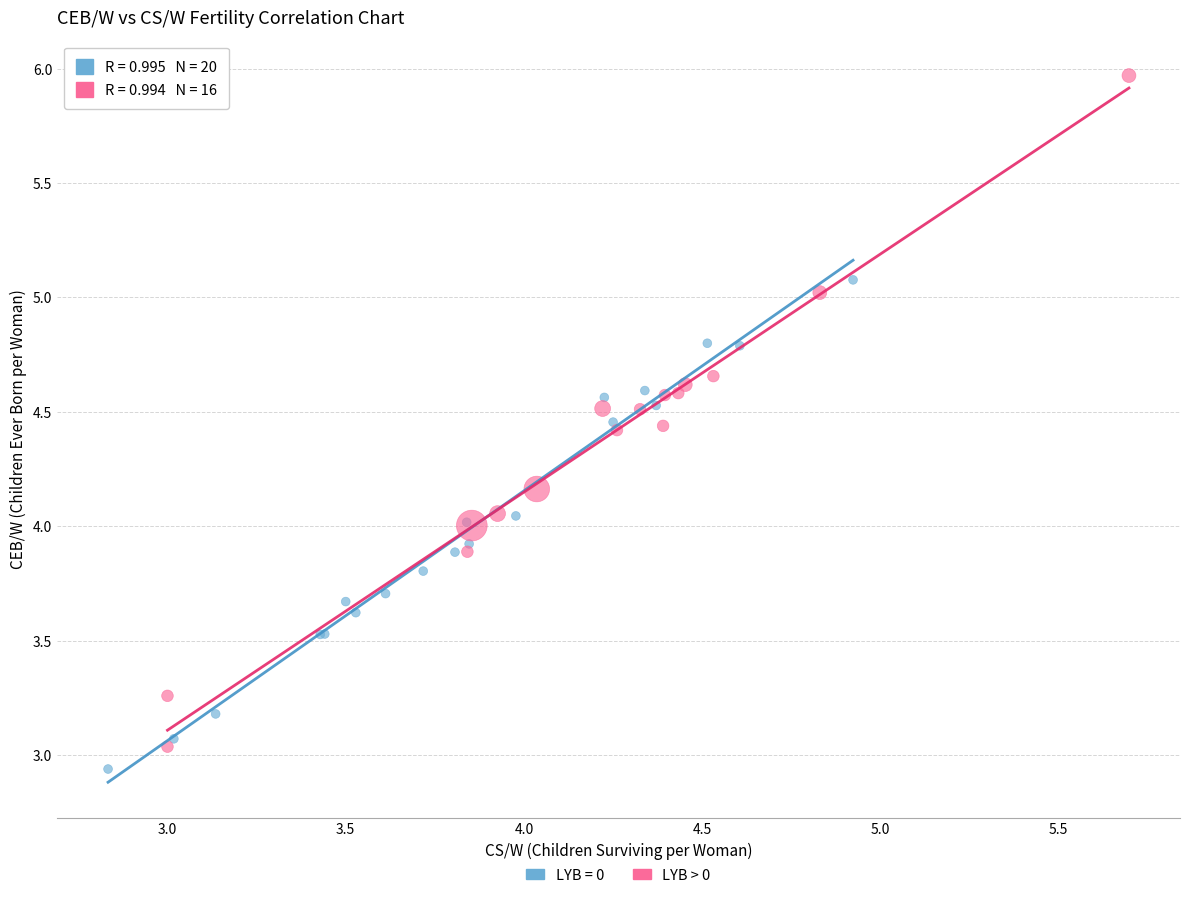

Which series has the widest spread of Y values?

LYB > 0